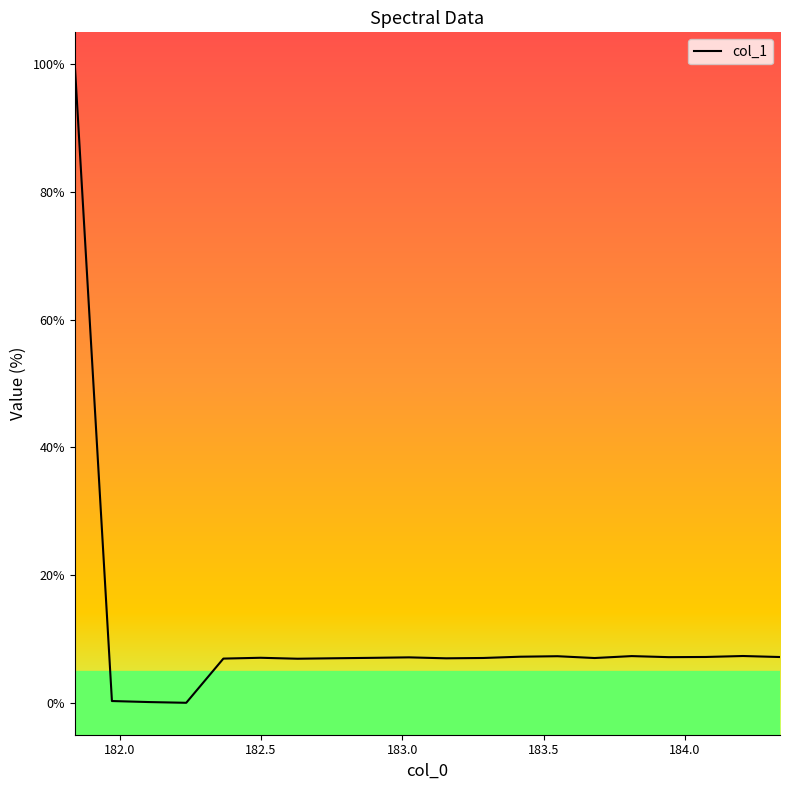

What is the greatest value displayed?

100.0